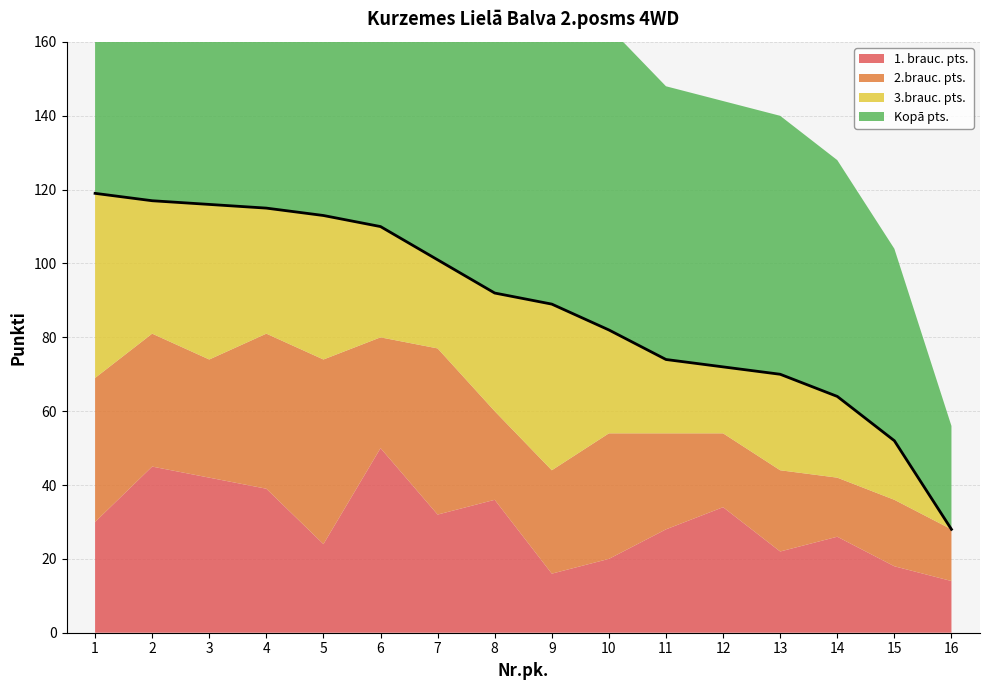

What are all the series names shown in the legend?

1. brauc. pts., 2.brauc. pts., 3.brauc. pts., Kopā pts.